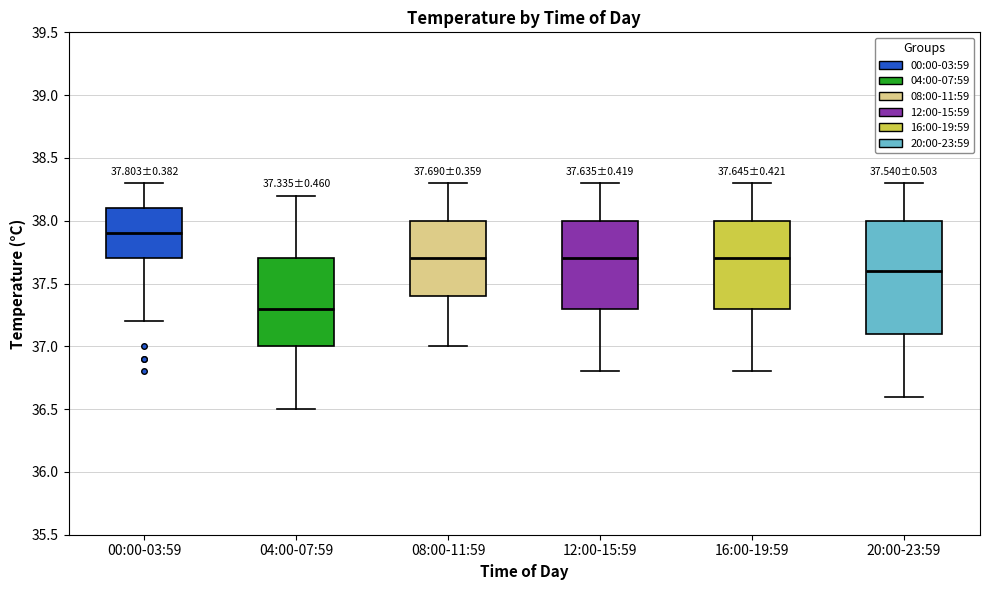

Which box has the lowest median line?

04:00-07:59